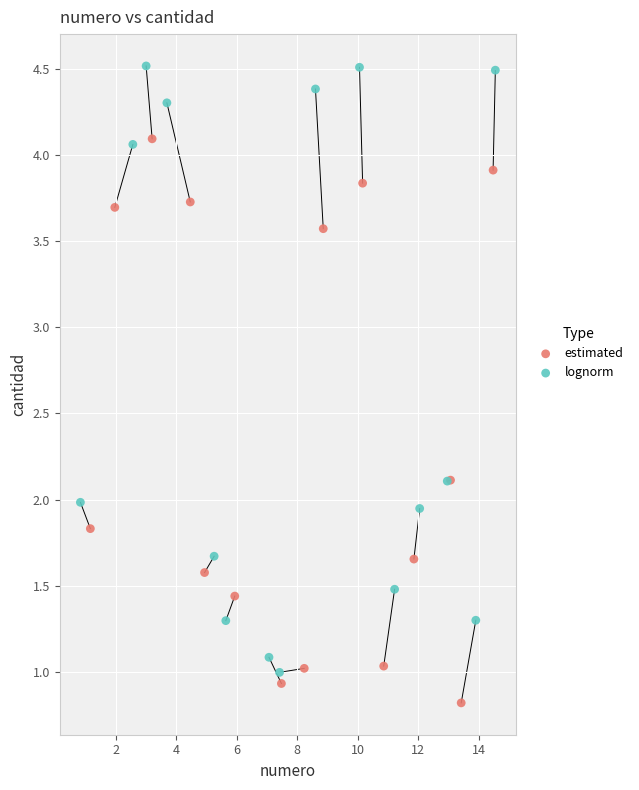

Which series reaches the maximum Y coordinate?

lognorm